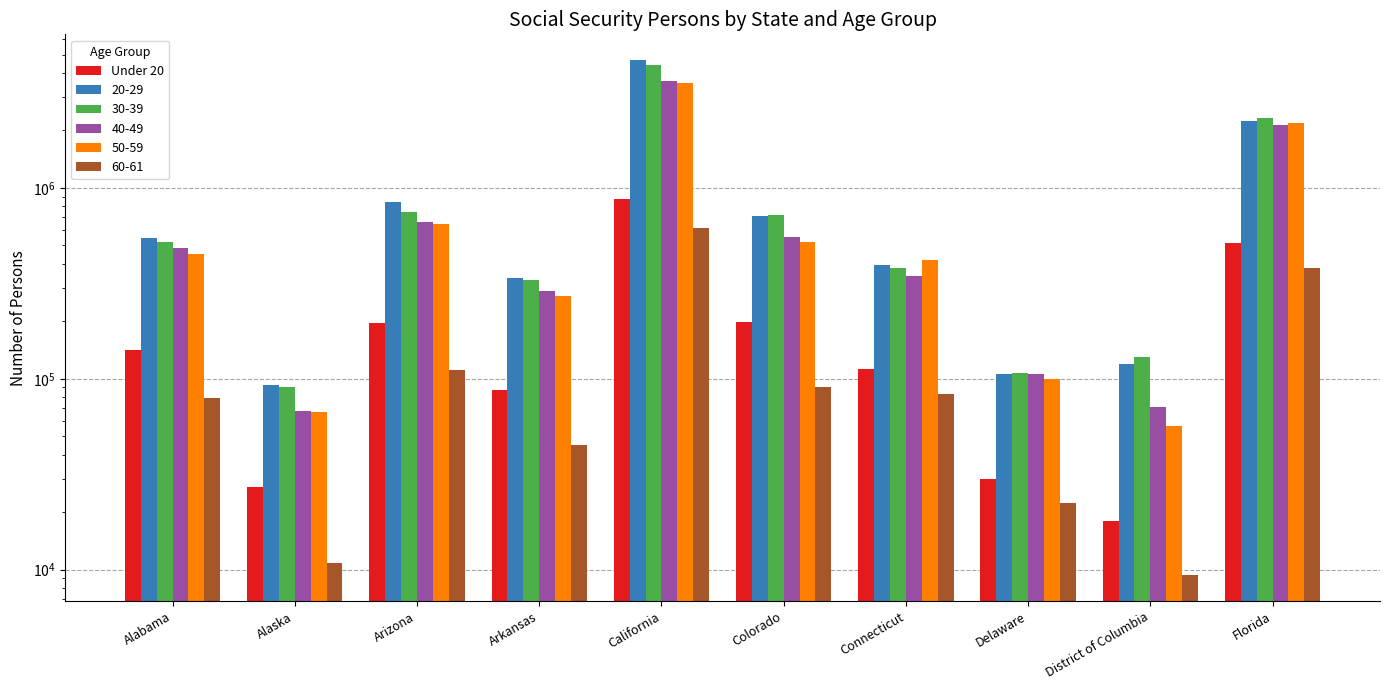

Are the bars grouped side by side (vs. stacked)?

No